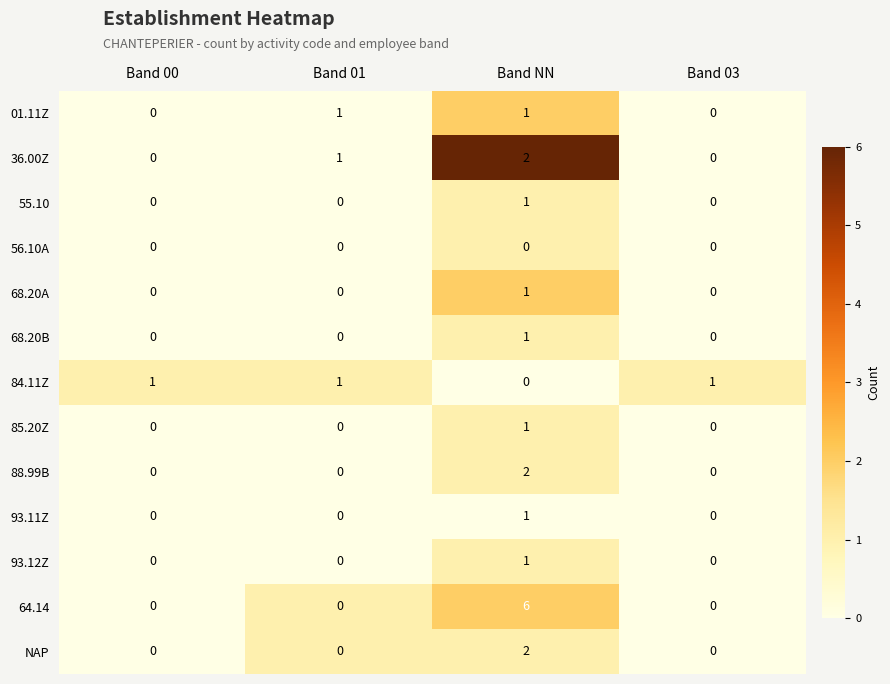

What is the difference between the highest and lowest values at Band 00?

1